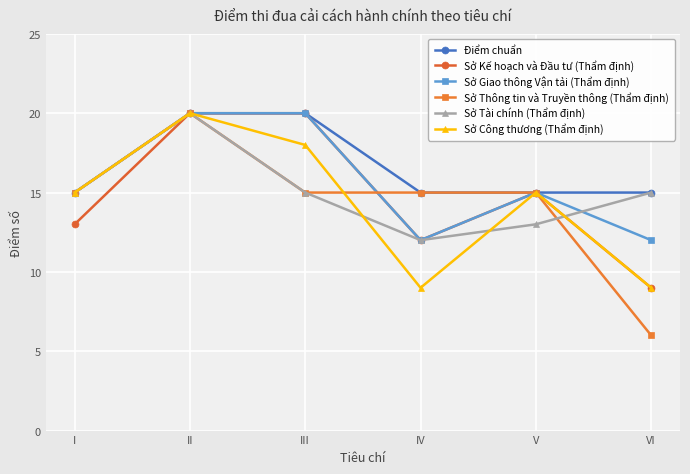

True or false: Điểm chuẩn has more than 2 interior local peaks.

False